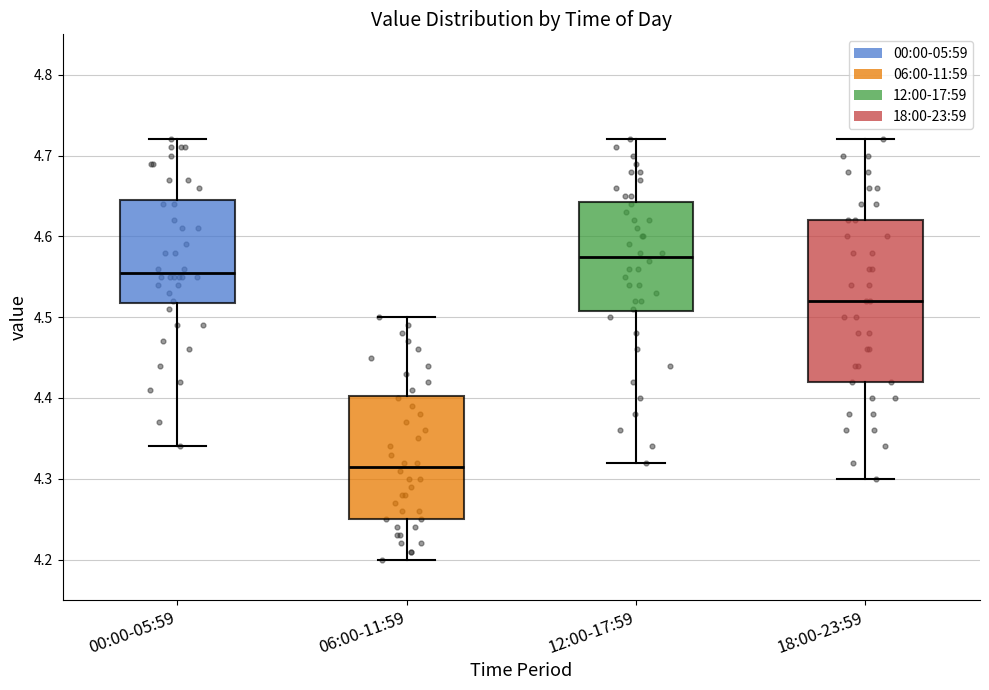

Reading left to right, read every box against the y-axis: the position of its median line, the range the box covers, and the ends of its whiskers. The values are not printed on the chart, so give them approximately, as read against the axis.

00:00-05:59: median 4.56, box 4.52 to 4.65, whiskers 4.34 to 4.72
06:00-11:59: median 4.32, box 4.25 to 4.40, whiskers 4.20 to 4.50
12:00-17:59: median 4.58, box 4.51 to 4.64, whiskers 4.32 to 4.72
18:00-23:59: median 4.52, box 4.42 to 4.62, whiskers 4.30 to 4.72